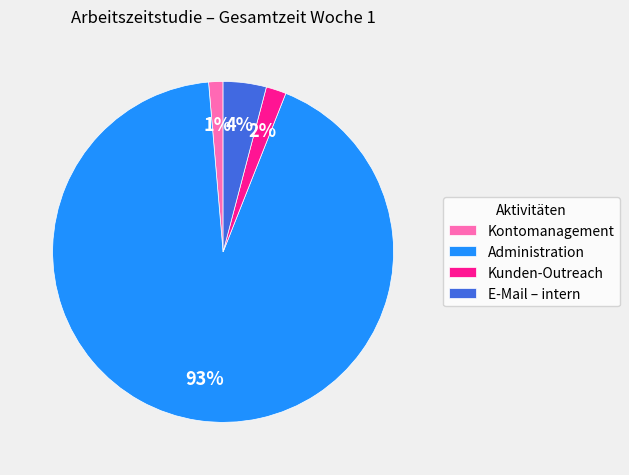

Is the sum of E-Mail – intern and Administration greater than half?

Yes